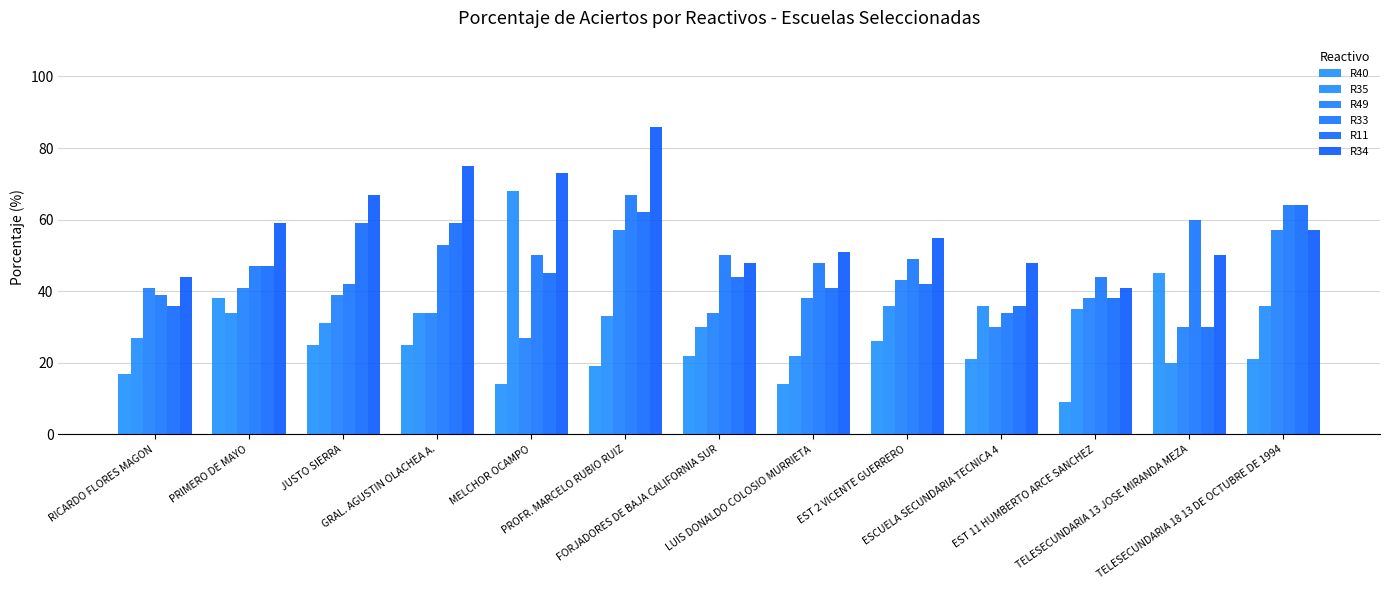

Reading left to right, what are all the values shown in this chart?

R40: 17	38	25	25	14	19	22	14	26	21	9	45	21
R35: 27	34	31	34	68	33	30	22	36	36	35	20	36
R49: 41	41	39	34	27	57	34	38	43	30	38	30	57
R33: 39	47	42	53	50	67	50	48	49	34	44	60	64
R11: 36	47	59	59	45	62	44	41	42	36	38	30	64
R34: 44	59	67	75	73	86	48	51	55	48	41	50	57